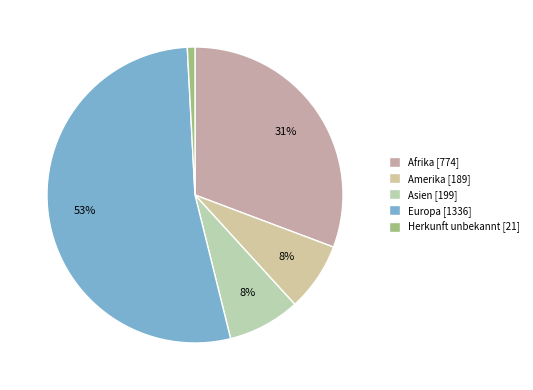

To the nearest percent, what percentage of the pie is Herkunft unbekannt?

1%